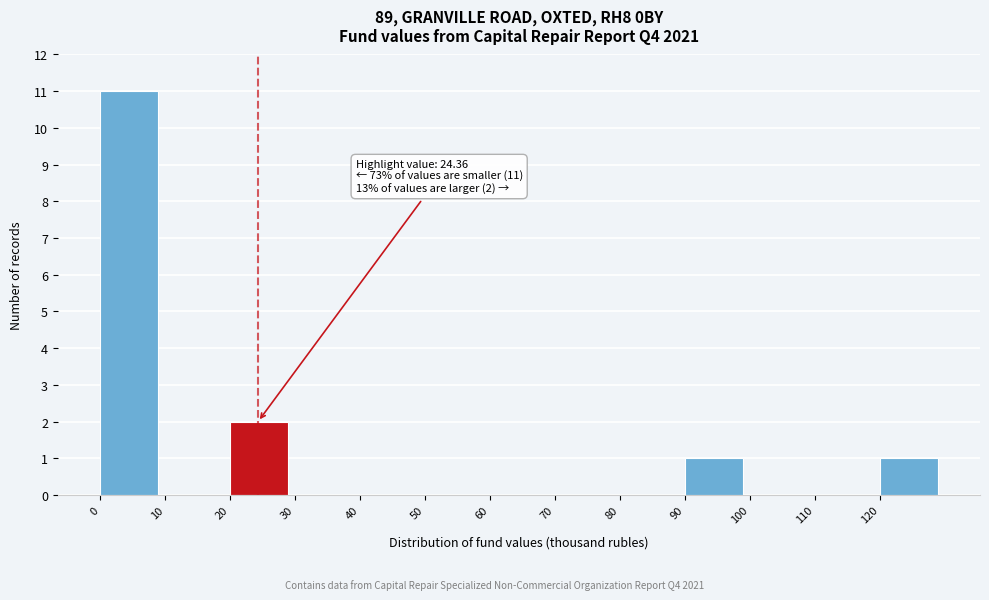

Which range on the x-axis has the tallest bar?

0 to 10